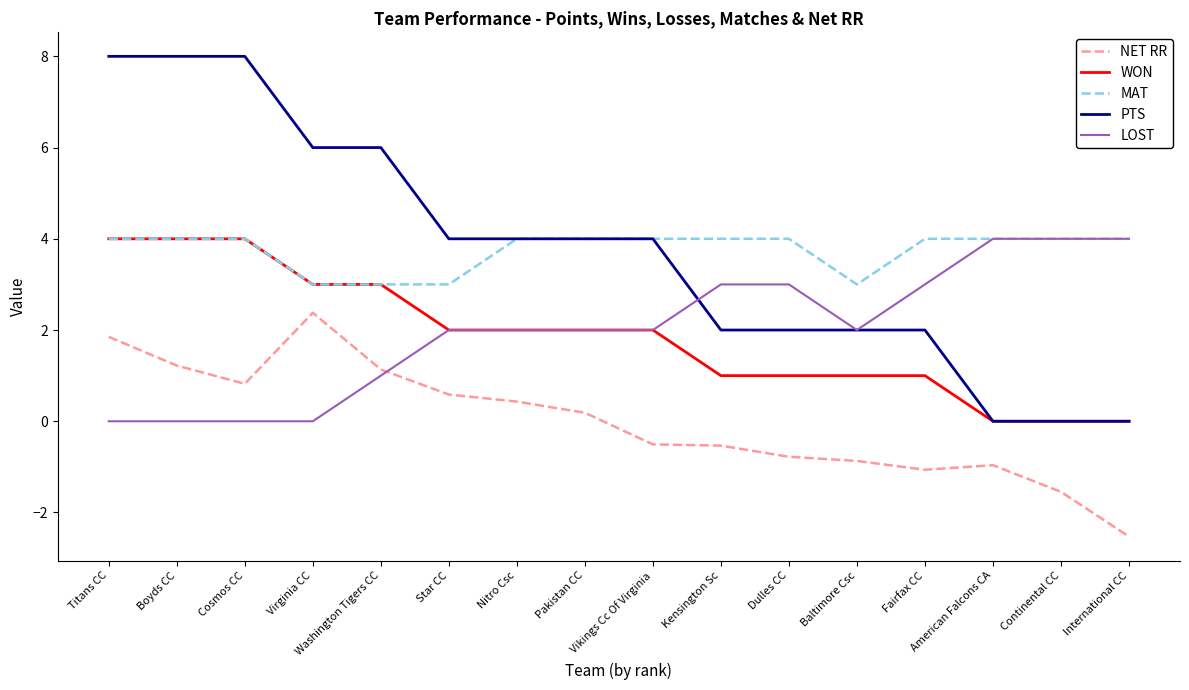

What position from the right is Nitro Csc?

10